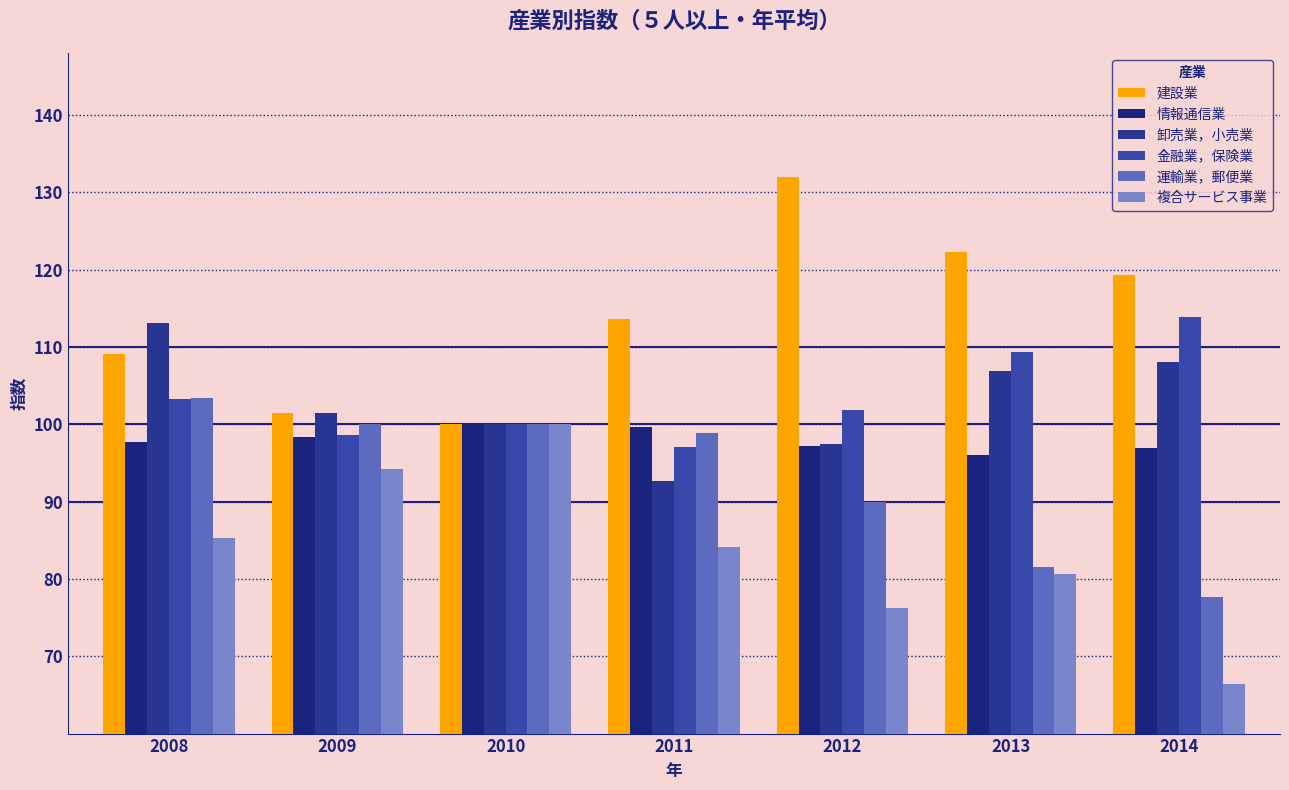

Which series has the largest total across all categories?

建設業